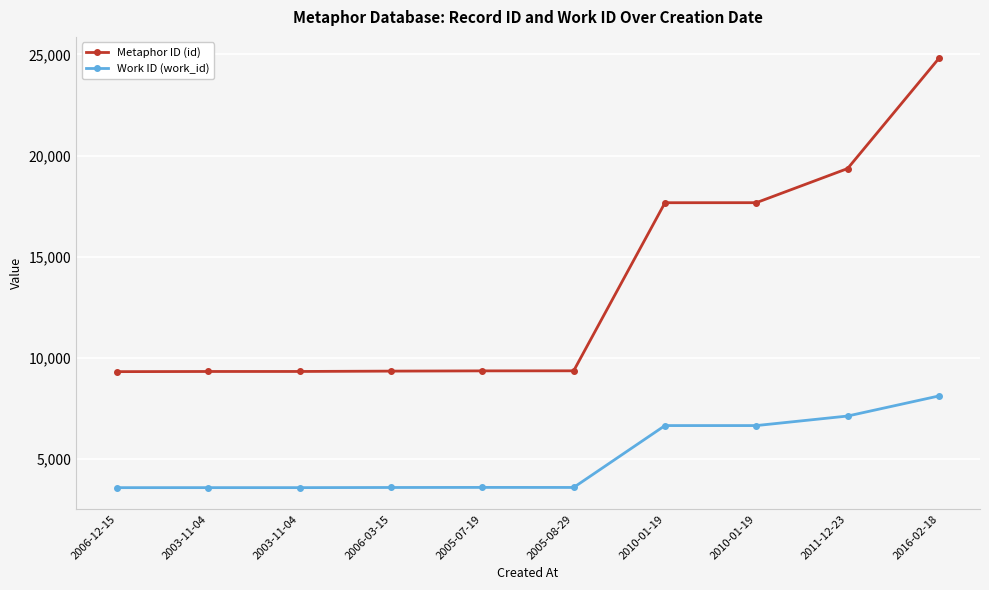

Which series has the largest range (max minus min)?

Metaphor ID (id)